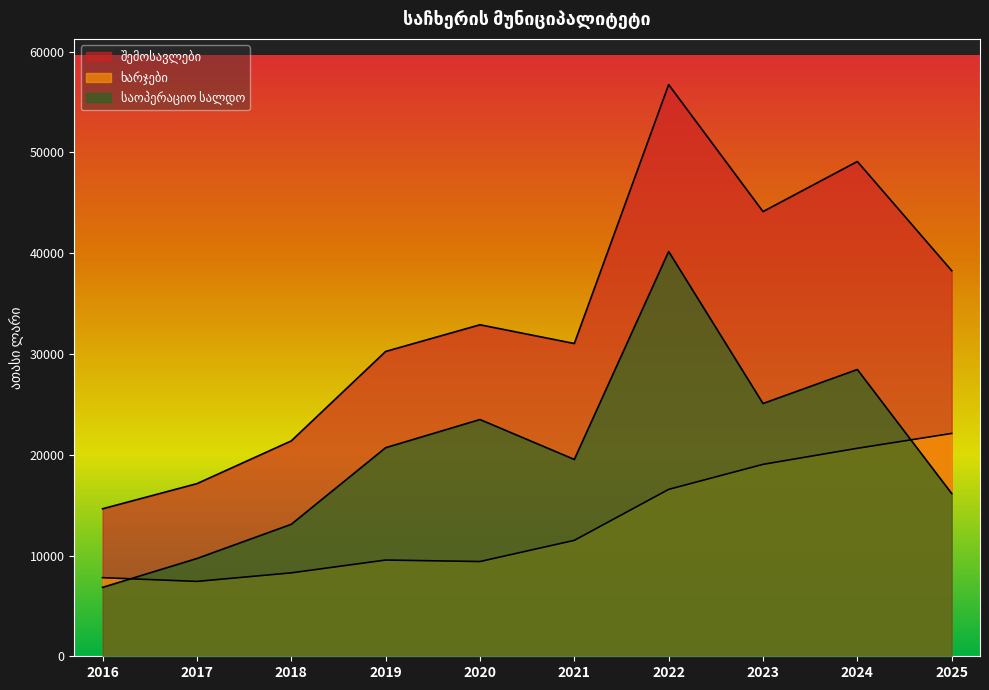

List the series in order of their overall mean, lowest first.

ხარჯები, საოპერაციო სალდო, შემოსავლები